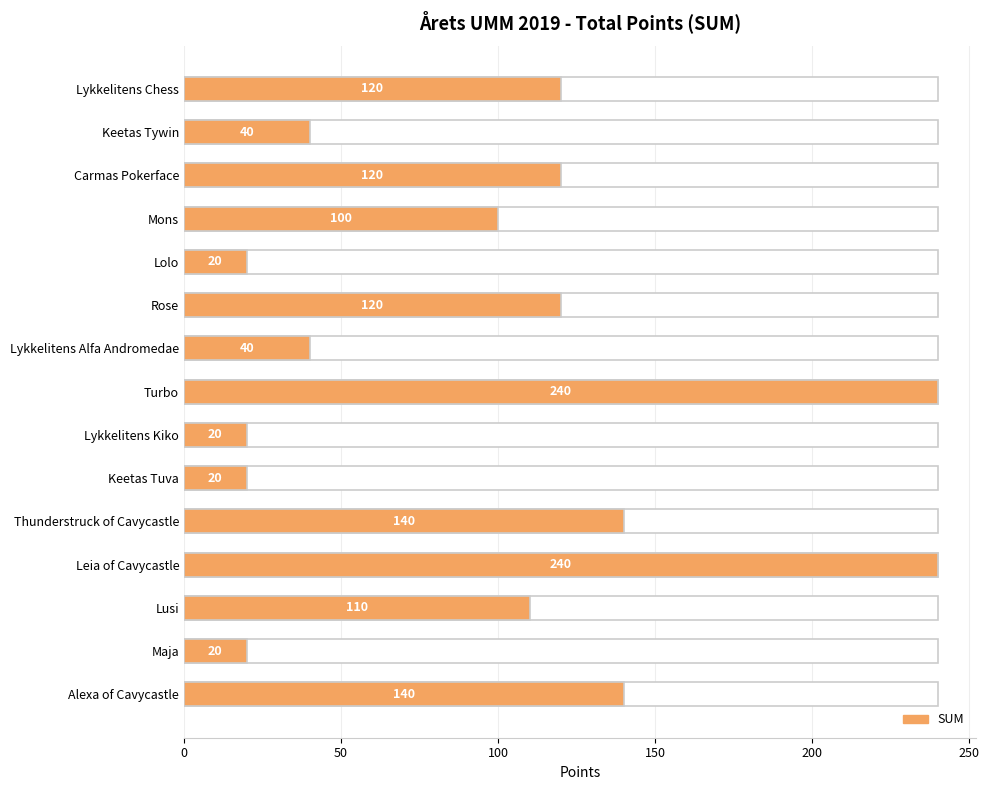

What position from the left is Turbo?

8